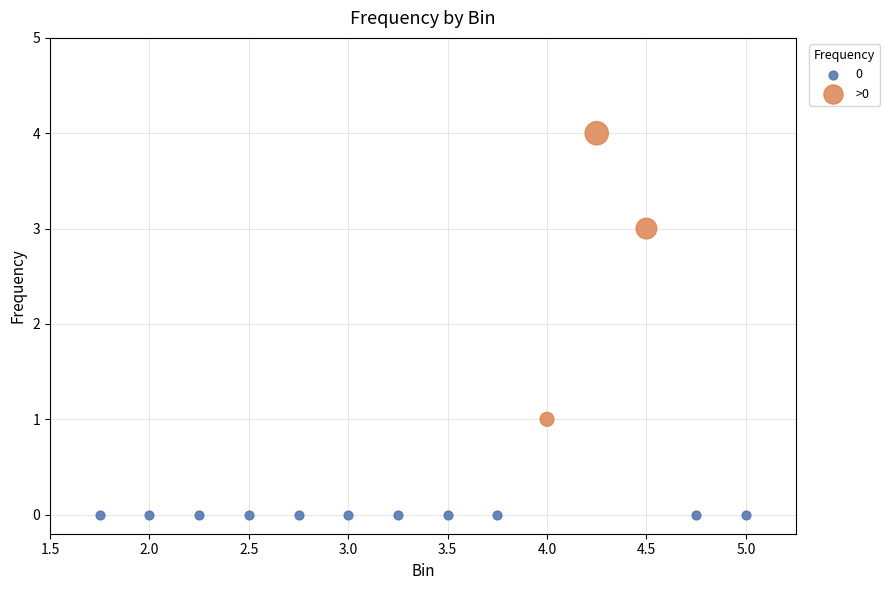

Which series contains the highest Y value?

>0